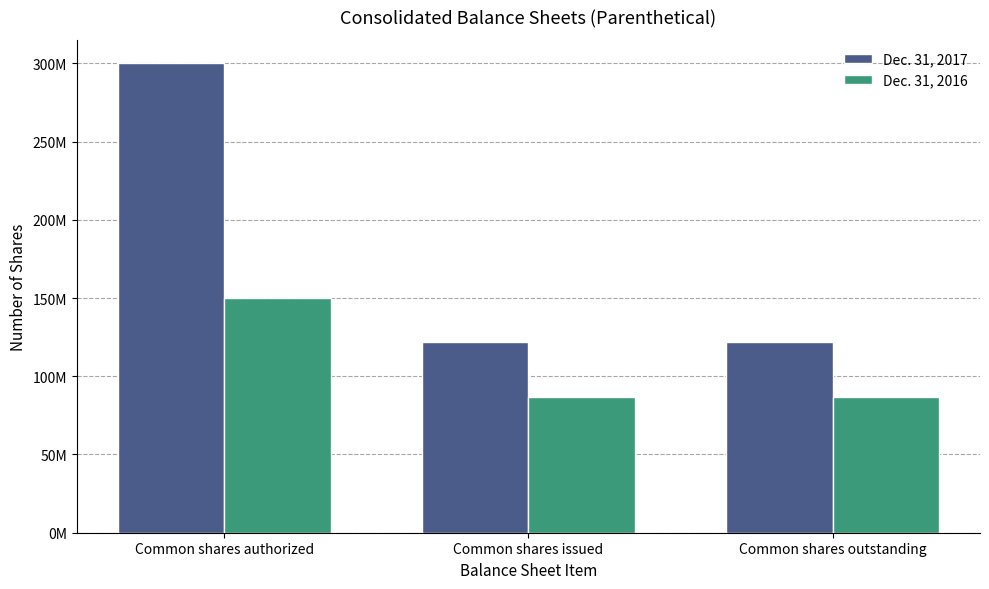

What are all the series names shown in the legend?

Dec. 31, 2017, Dec. 31, 2016